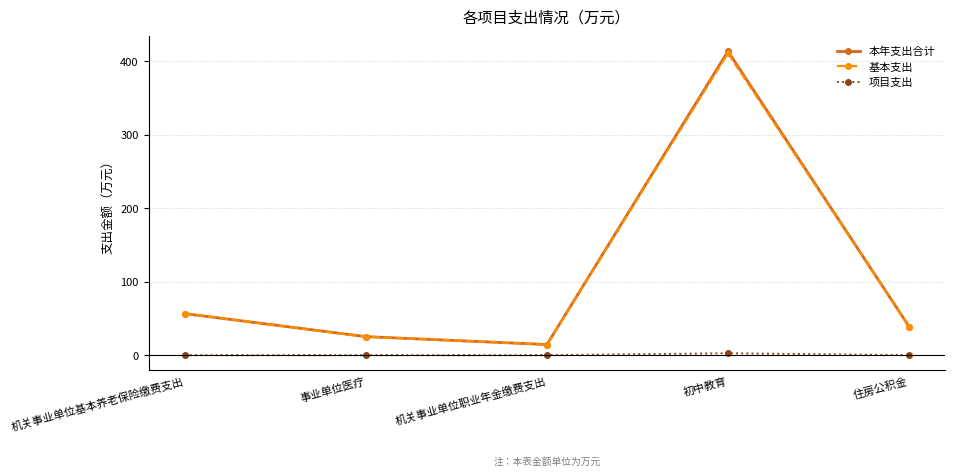

Is the value of 项目支出 at 机关事业单位职业年金缴费支出 greater than the value of 基本支出 at 事业单位医疗?

No